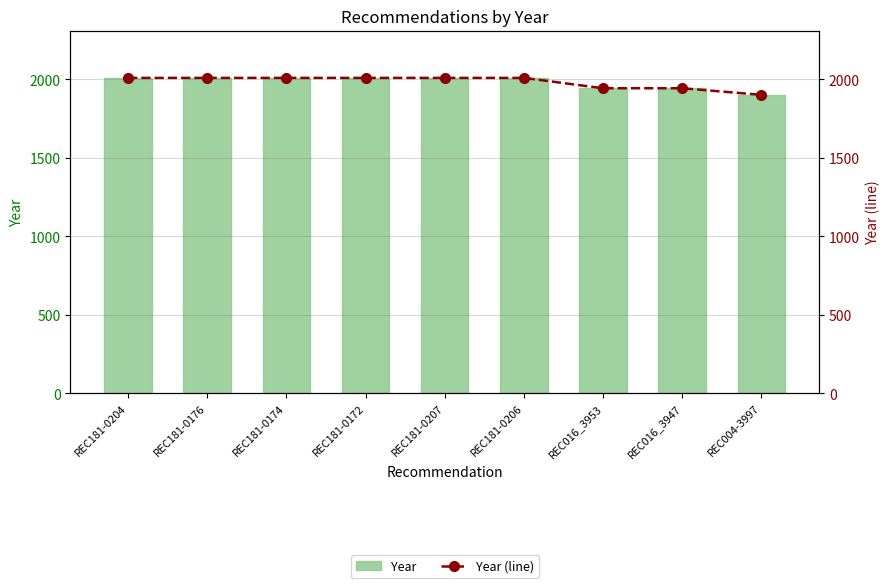

The Year (line) series shows 2010 at REC181-0204. True or false?

True